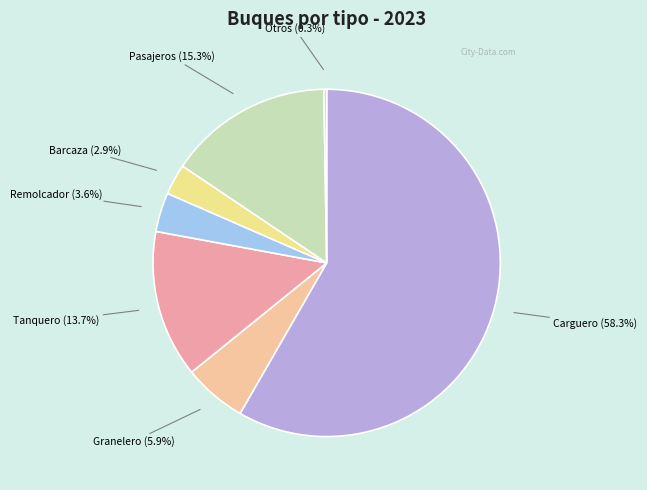

Which category accounts for the majority?

Carguero